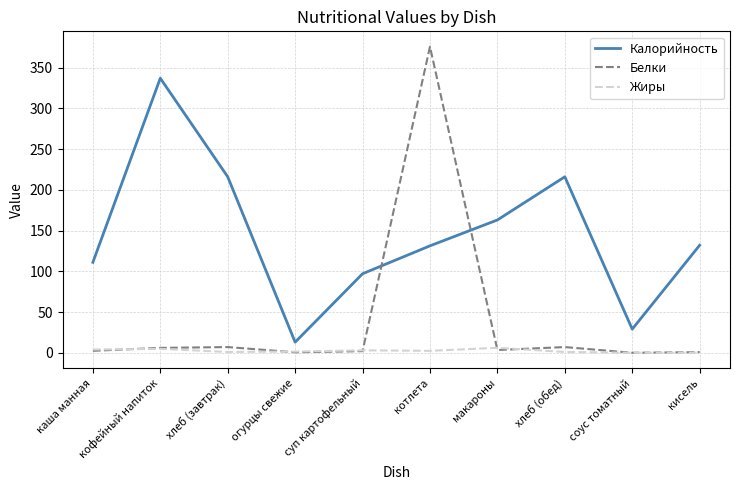

Between каша манная and соус томатный, which series saw the biggest shift?

Калорийность